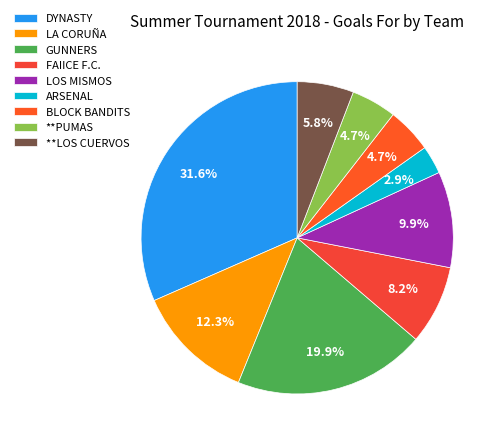

Does ARSENAL account for over 50% of the chart?

No